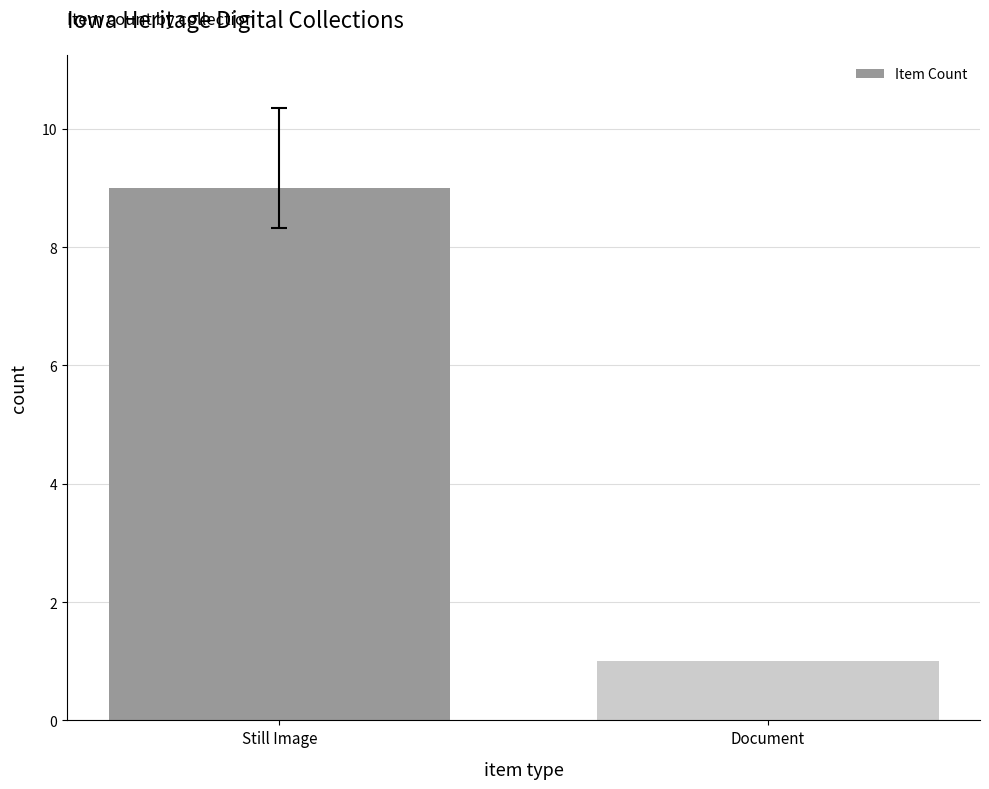

Count the number of data series in this chart.

1